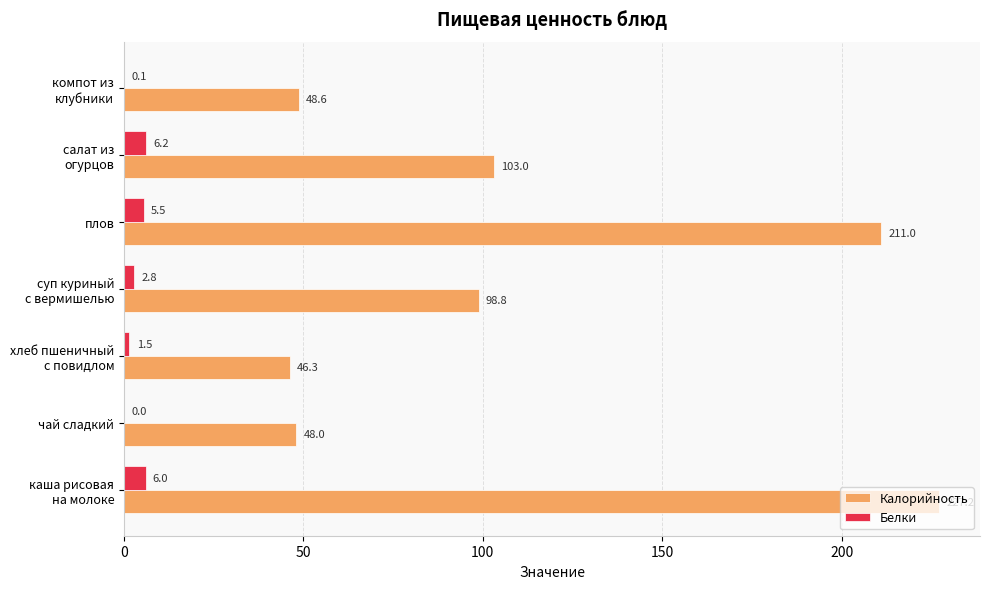

The value of Белки at плов is 5.5. True or false?

True